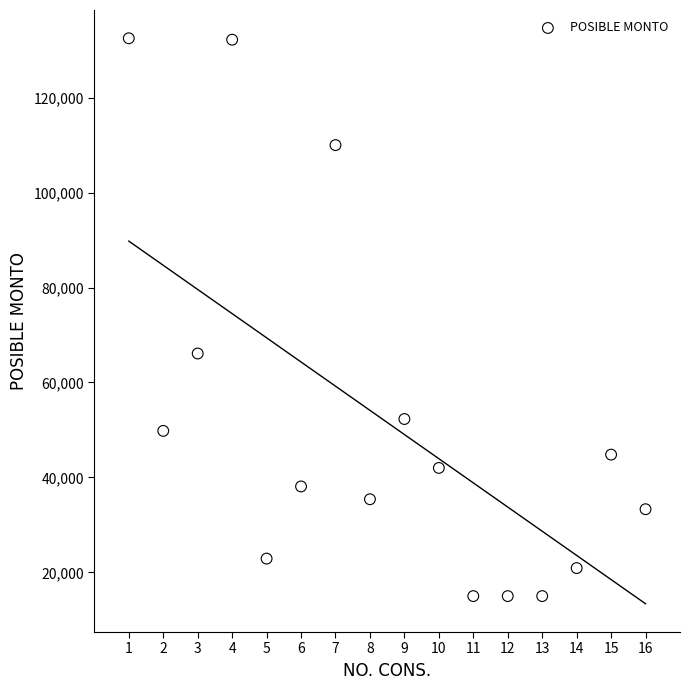

What is the range of X values (max minus min)?

15